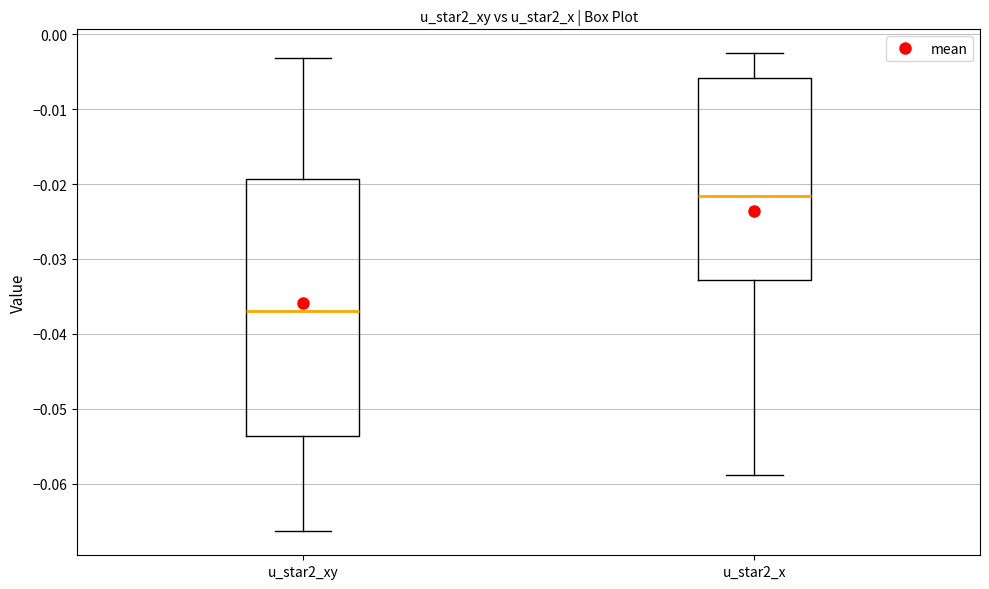

Where does the lower whisker of the box for u_star2_xy end on the y-axis? The values are not printed on the chart, so give them approximately, as read against the axis.

-0.066